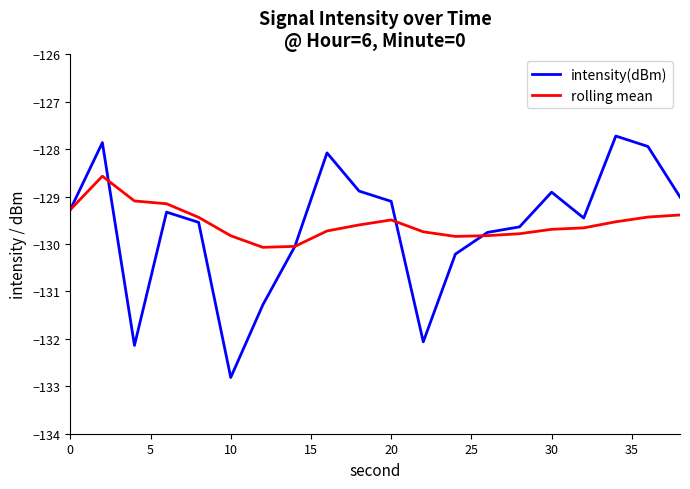

What is the minimum value shown in the chart?

-132.8